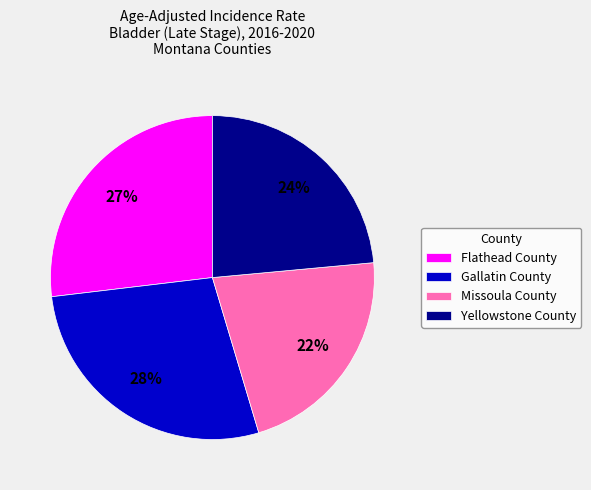

Does any single category account for the majority?

No